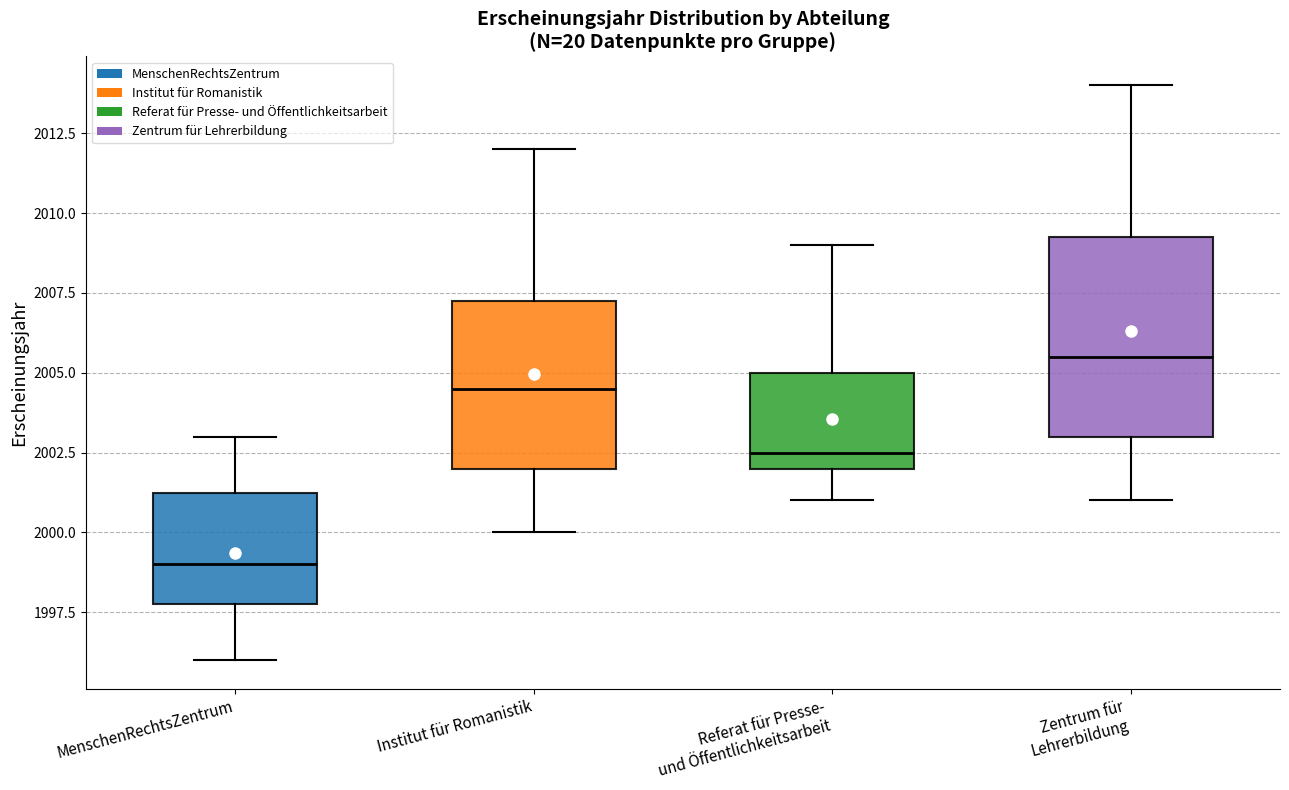

Reading left to right, transcribe this box plot: for each box, give where its median line is, the range the box spans, and where its two whiskers end, as read against the y-axis. The values are not printed on the chart, so give them approximately, as read against the axis.

MenschenRechtsZentrum: median 1999.0, box 1998.0 to 2001.5, whiskers 1996.0 to 2003.0
Institut für Romanistik: median 2004.5, box 2002.0 to 2007.5, whiskers 2000.0 to 2012.0
Referat für Presse- und Öffentlichkeitsarbeit: median 2002.5, box 2002.0 to 2005.0, whiskers 2001.0 to 2009.0
Zentrum für Lehrerbildung: median 2005.5, box 2003.0 to 2009.5, whiskers 2001.0 to 2014.0